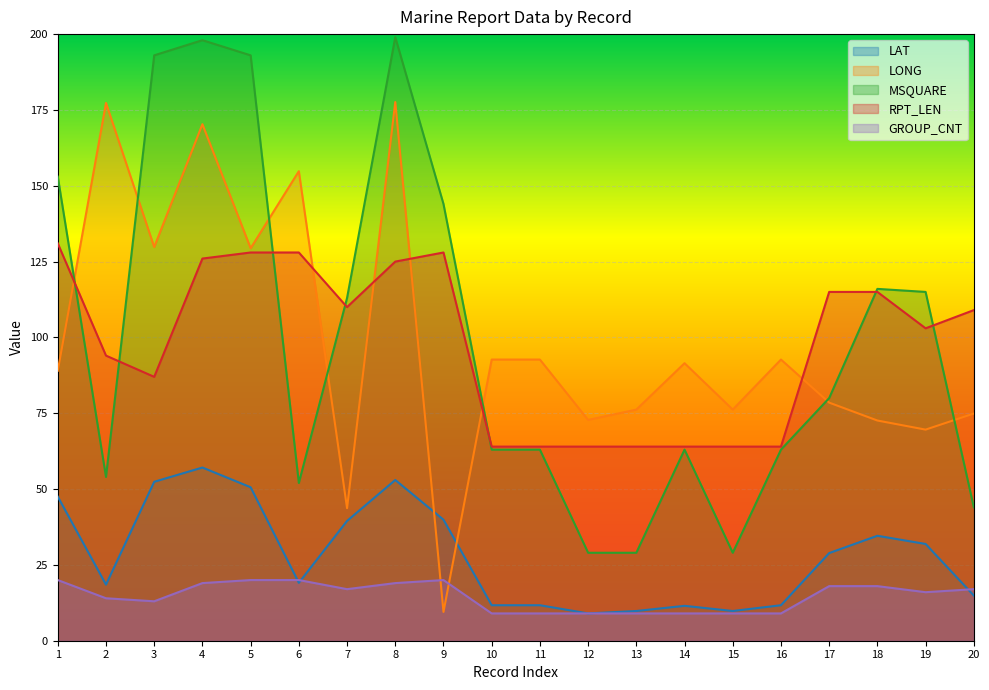

What is the value of the LAT point at the 14th from the left?

11.5